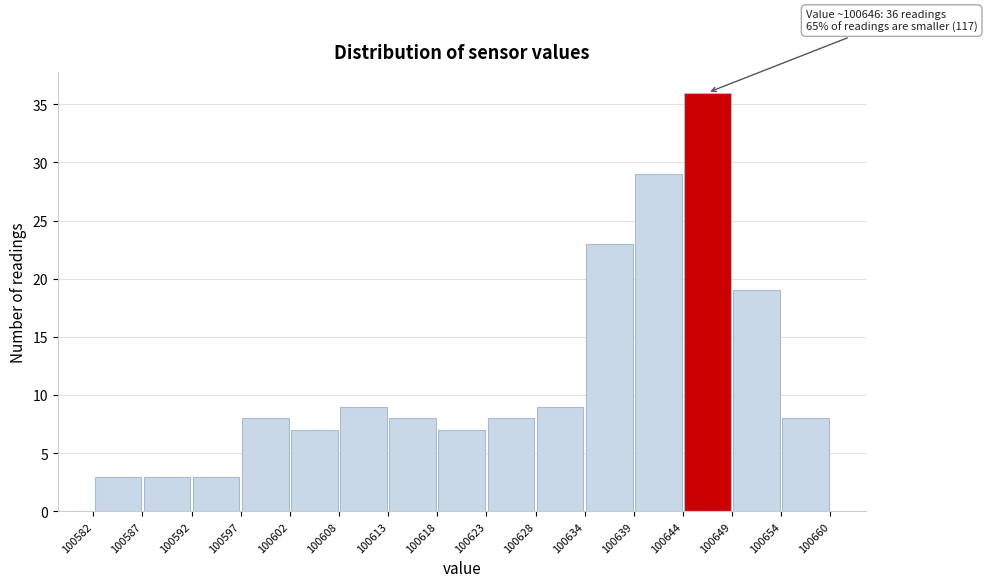

Over which range of the x-axis is the bar tallest?

100644 to 100649